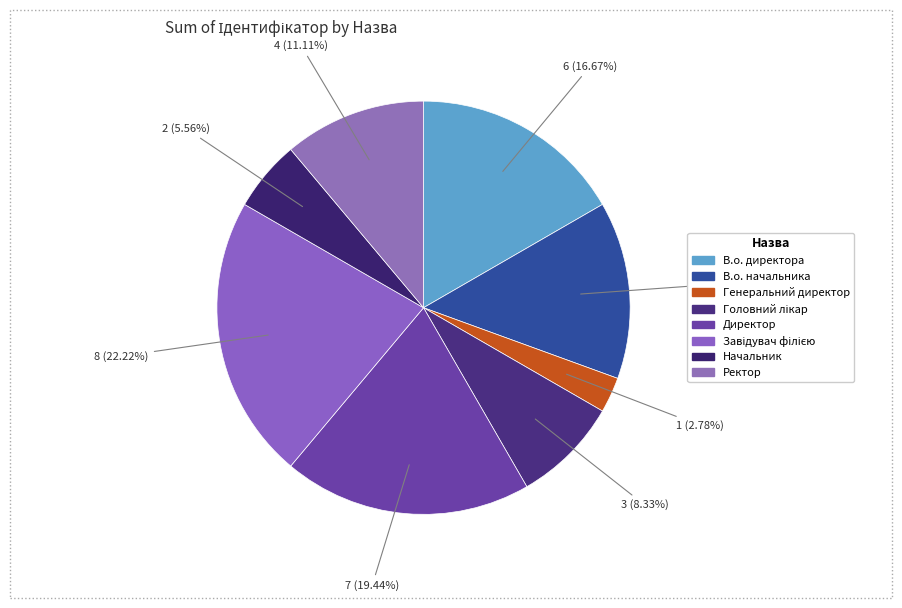

How many slices are in this pie chart?

8